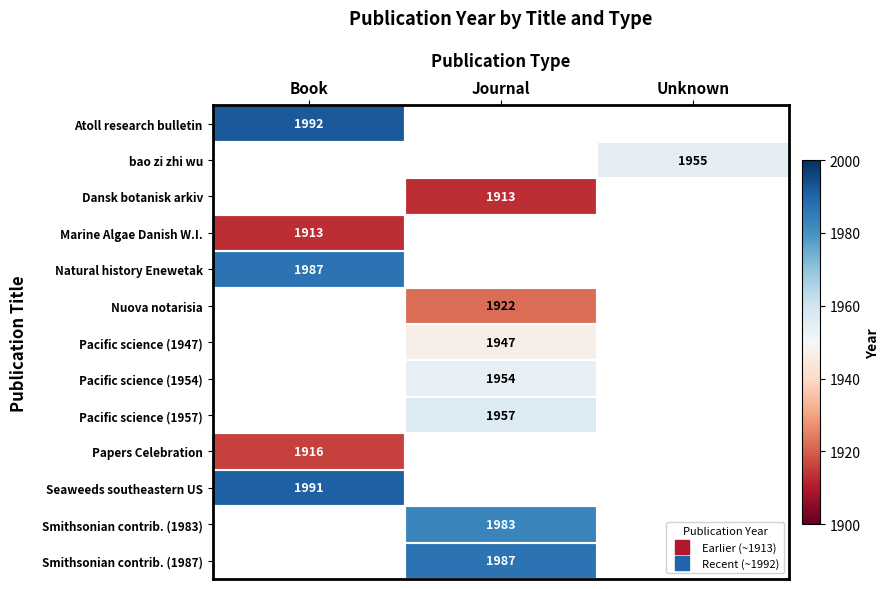

Is the value of Papers Celebration at Book greater than the value of Natural history Enewetak at Journal?

Yes